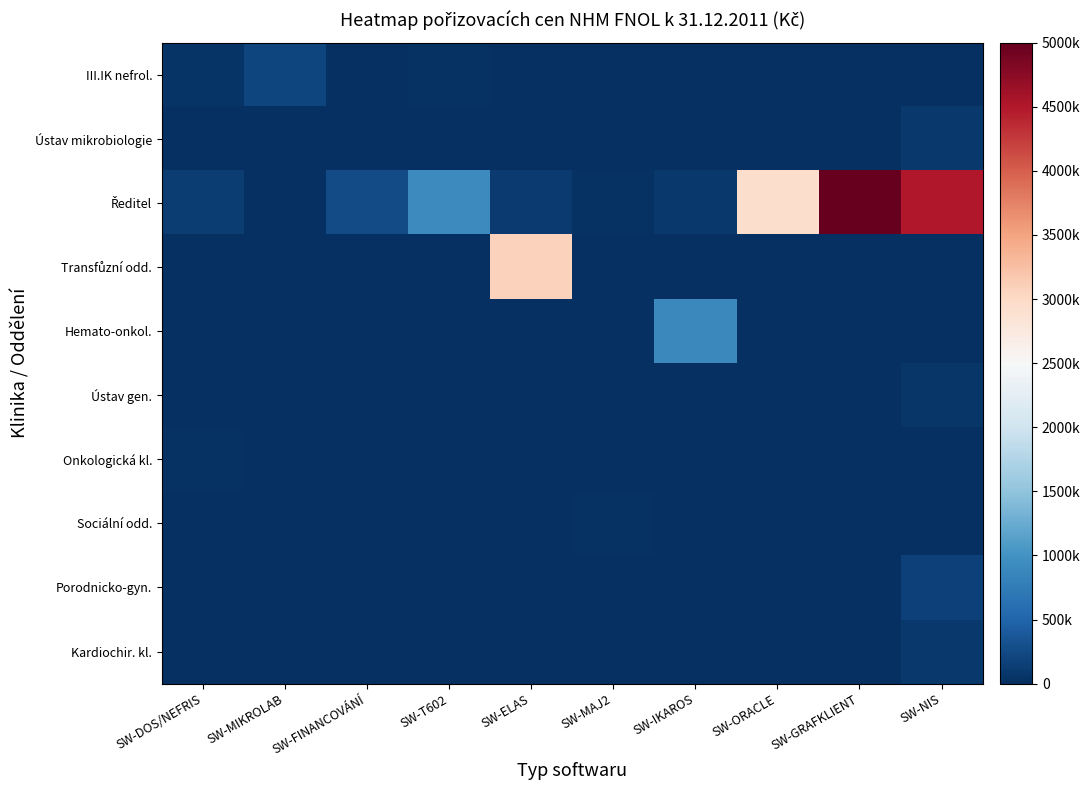

At how many categories does at least one series exceed 1905462?

4